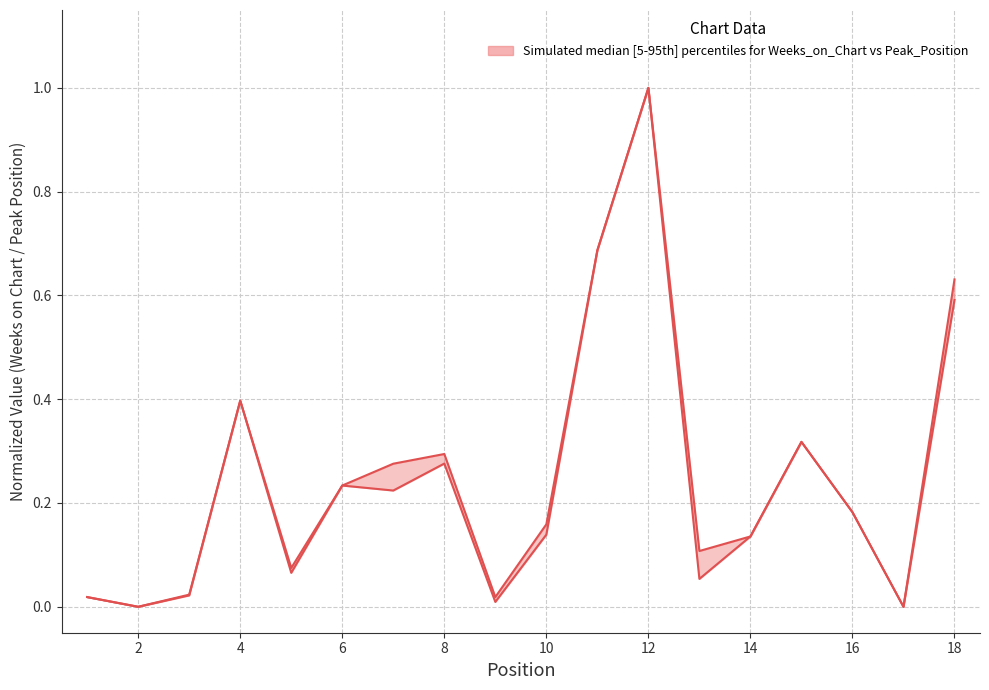

The chart shows a value of 0.0 at 2. True or false?

True